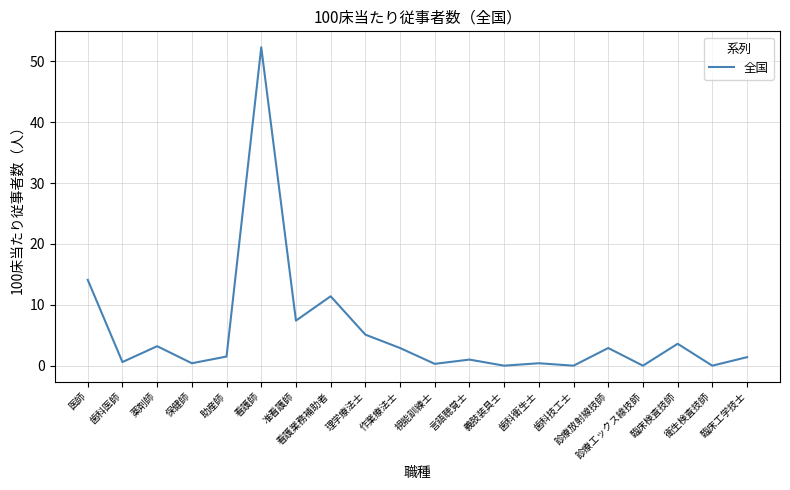

Where is the data nearest to the value 26?

医師